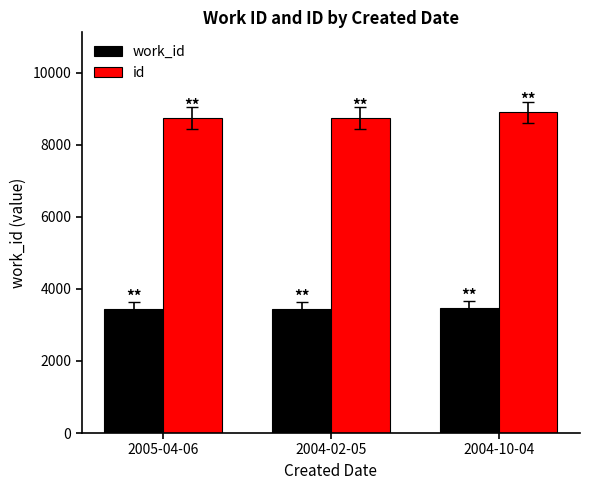

What are all the series names shown in the legend?

work_id, id